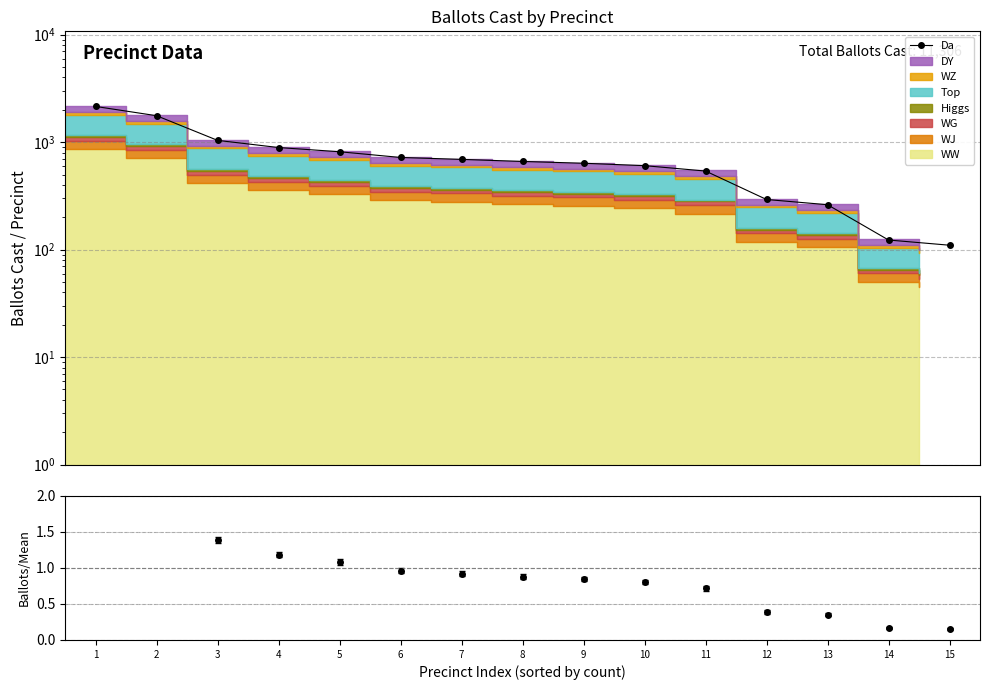

The chart shows a value of 68 at 15. True or false?

False